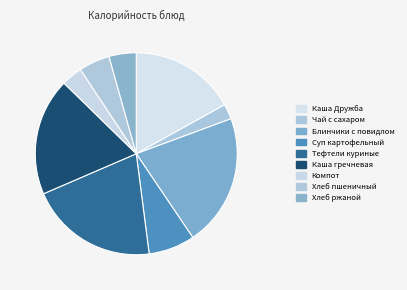

What is the smallest slice in the pie chart?

Чай с сахаром